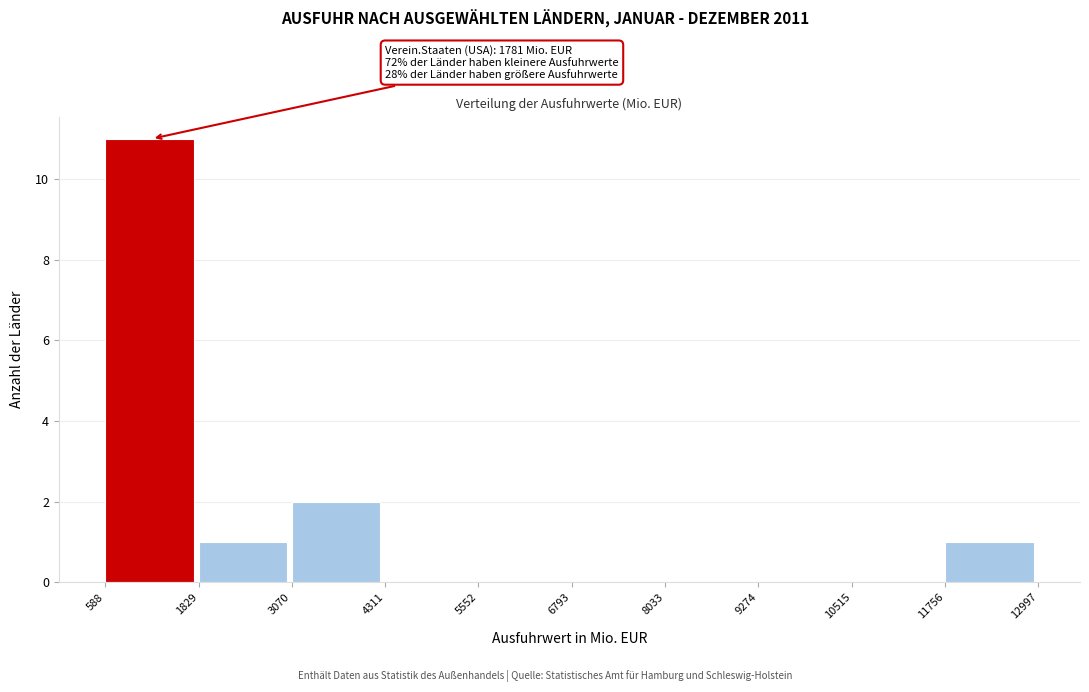

Over which range of the x-axis is the bar tallest?

588 to 1829